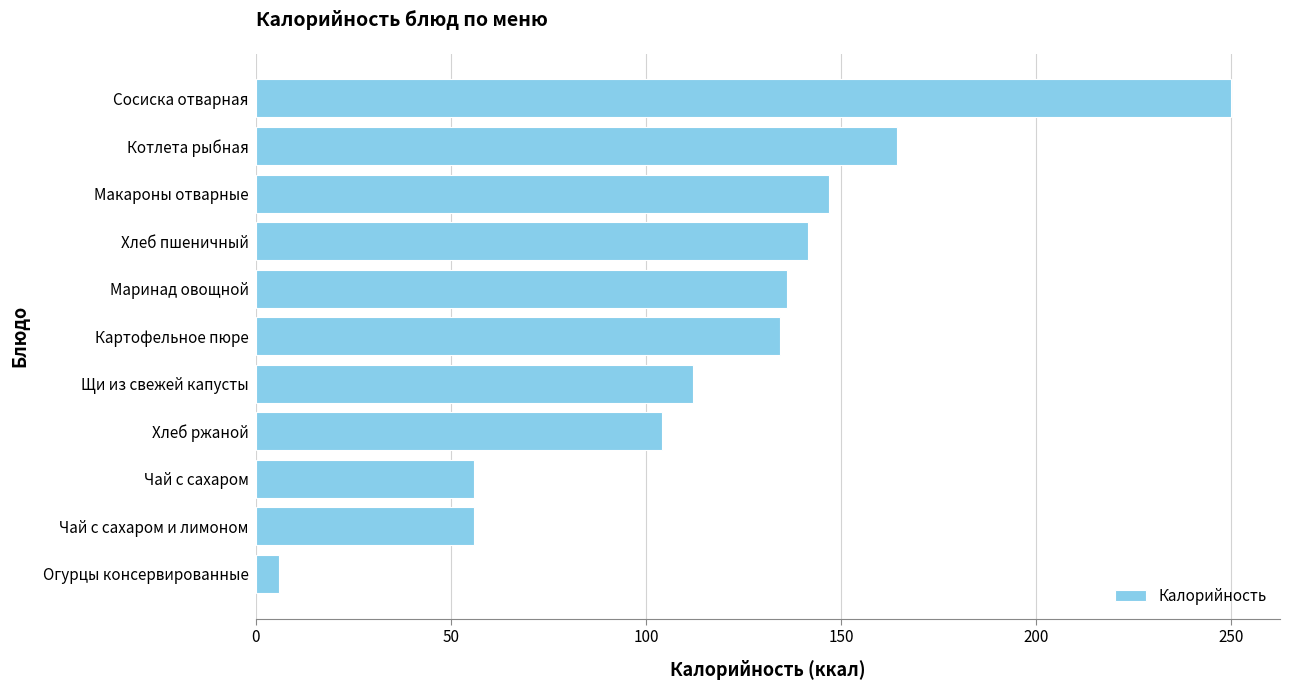

How many data points are less than 134?

5